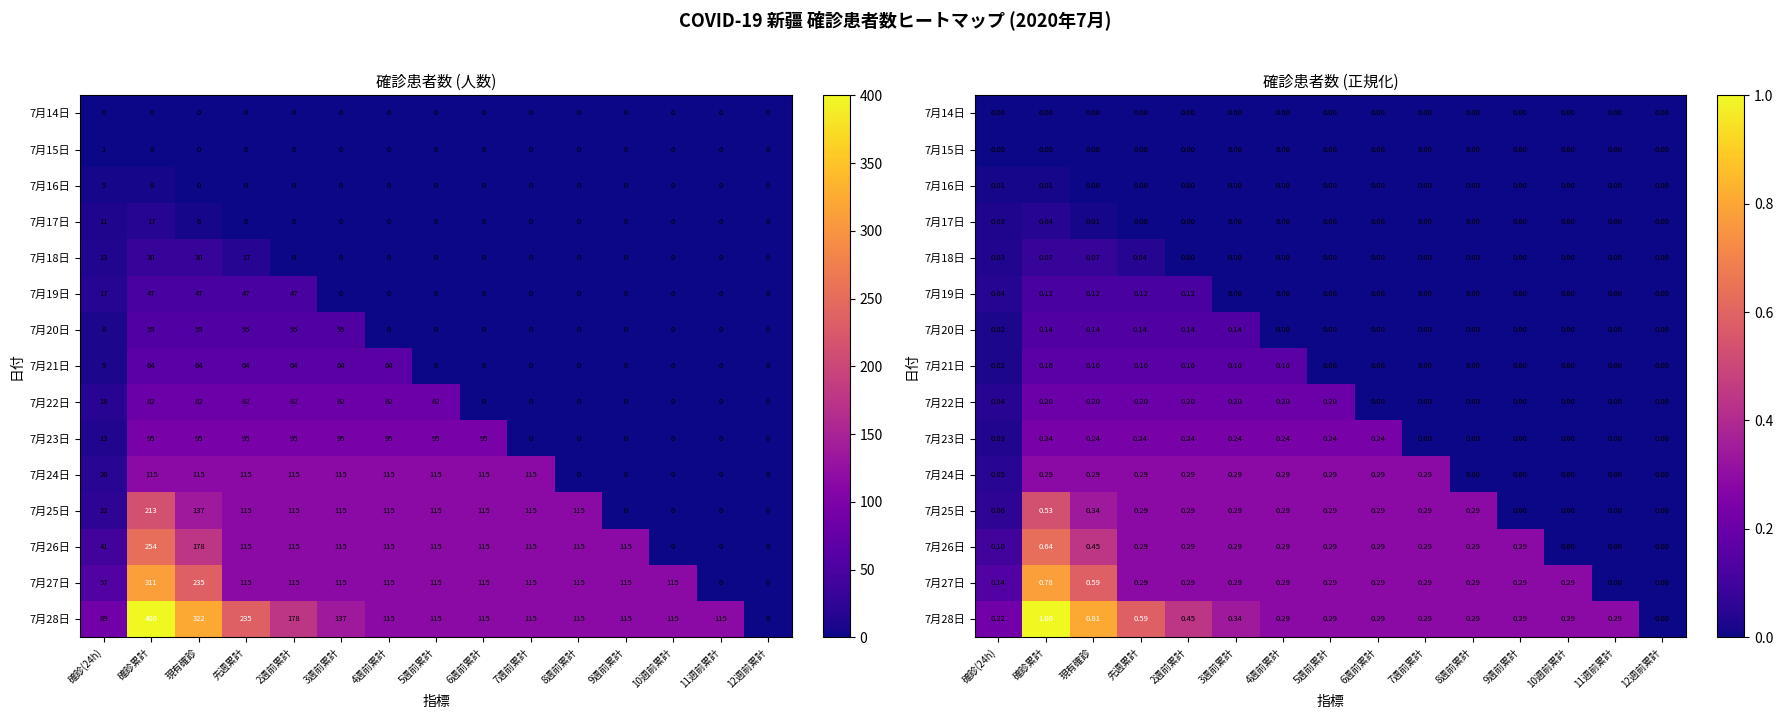

Count the number of categories in the chart.

15